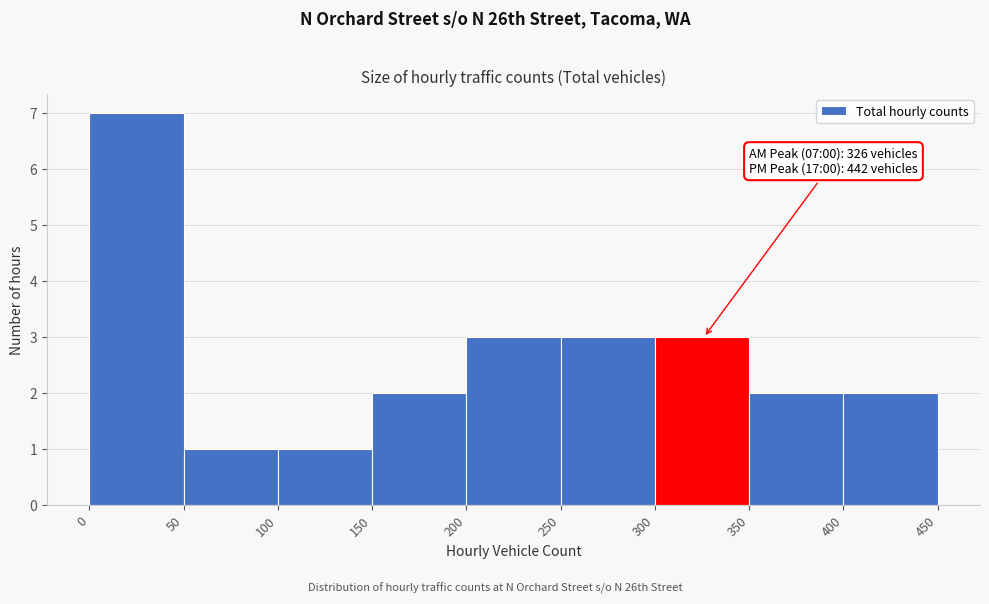

Over which range of the x-axis is the bar tallest?

0 to 50